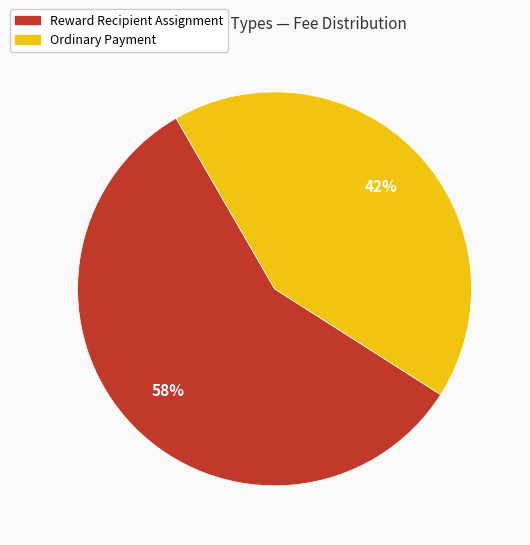

Which category has the smallest portion of the pie?

Ordinary Payment